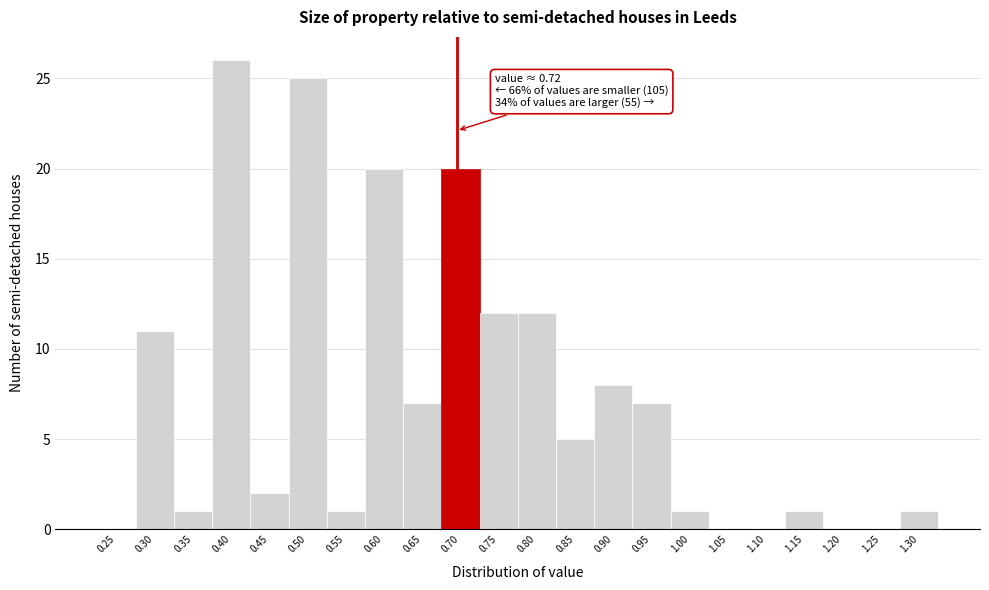

Reading right to left, list all the values displayed in this chart.

1.30=1	1.25=0	1.20=0	1.15=1	1.10=0	1.05=0	1.00=1	0.95=7	0.90=8	0.85=5	0.80=12	0.75=12	0.70=20	0.65=7	0.60=20	0.55=1	0.50=25	0.45=2	0.40=26	0.35=1	0.30=11	0.25=0